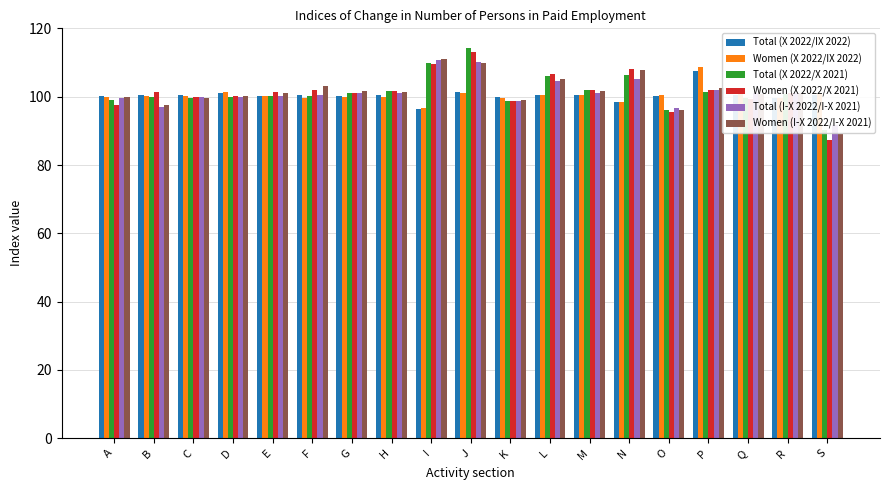

The value of Women (I-X 2022/I-X 2021) at E is 36.9. True or false?

False